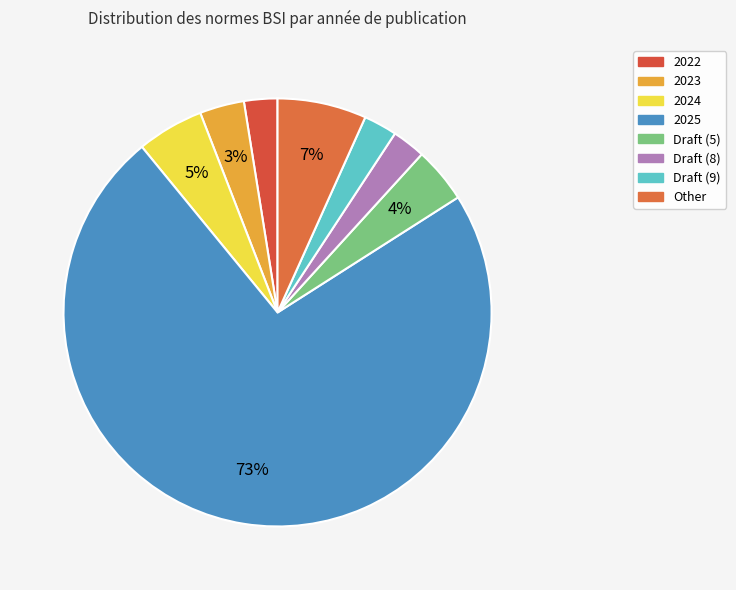

Which category has the biggest portion of the pie?

2025